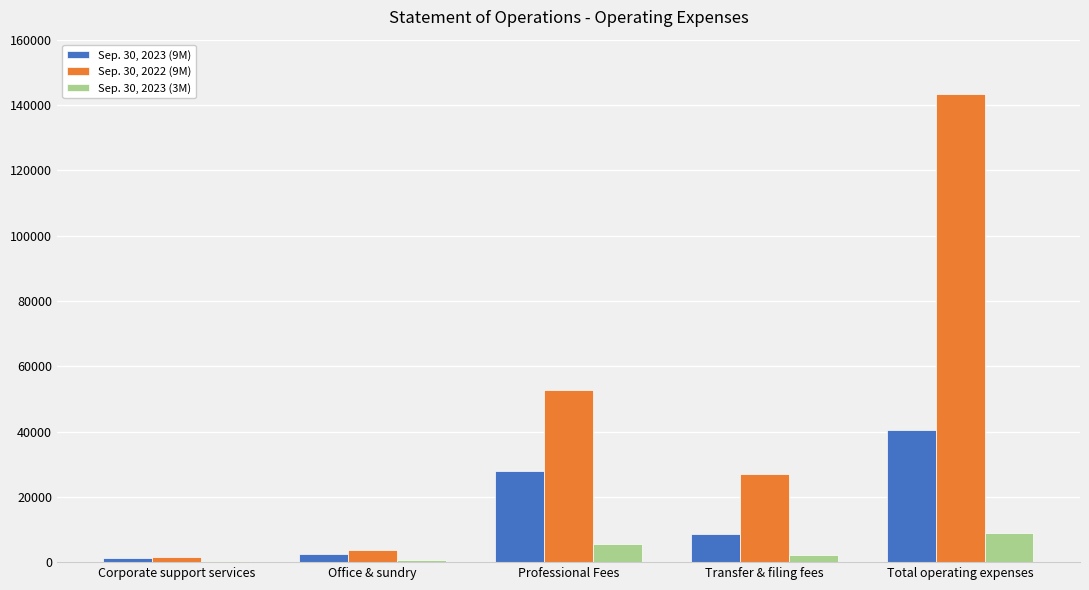

What is the greatest value displayed?

143398